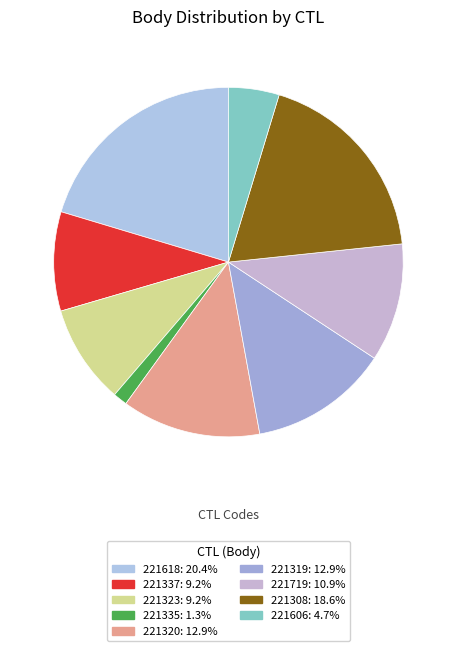

How many segments does this pie chart have?

9